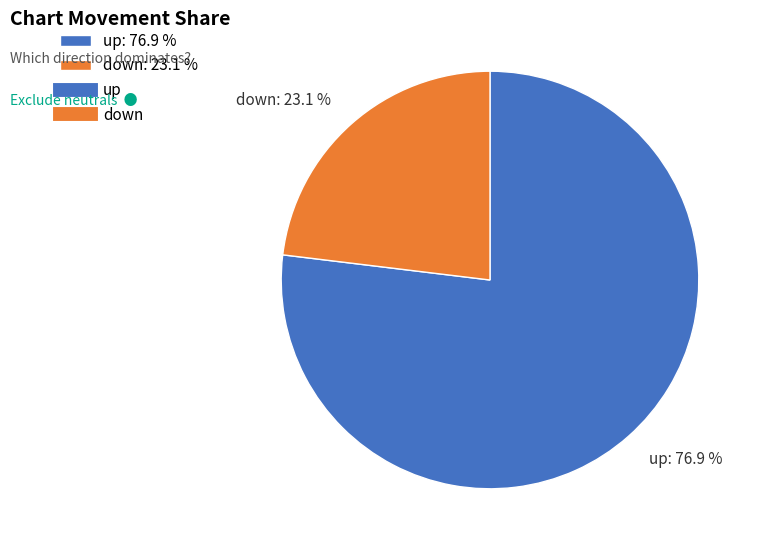

Which has a higher value, up: 76.9 % or down: 23.1 %?

up: 76.9 %